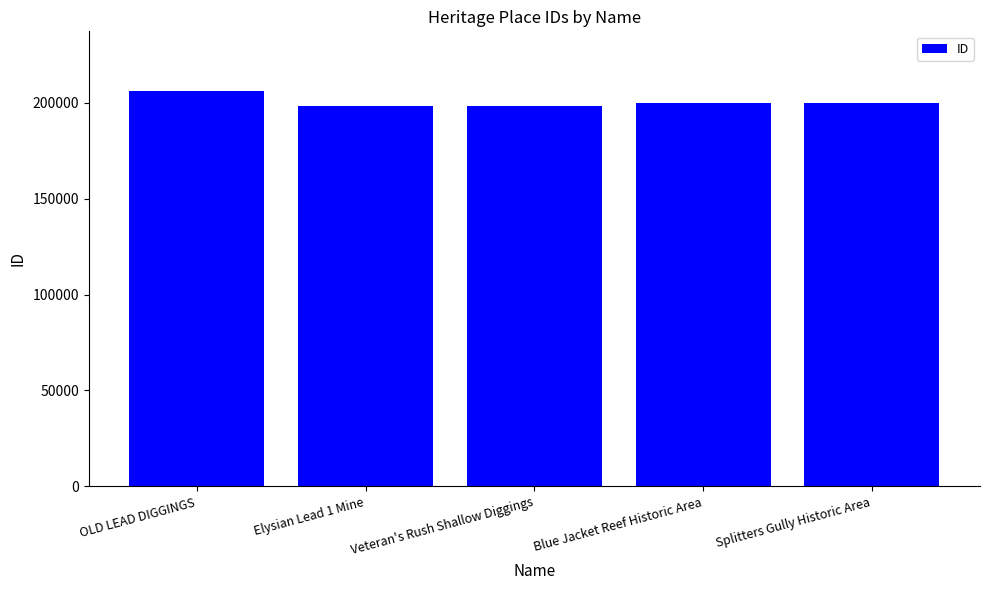

At which category does the chart reach its peak across all series?

OLD LEAD DIGGINGS